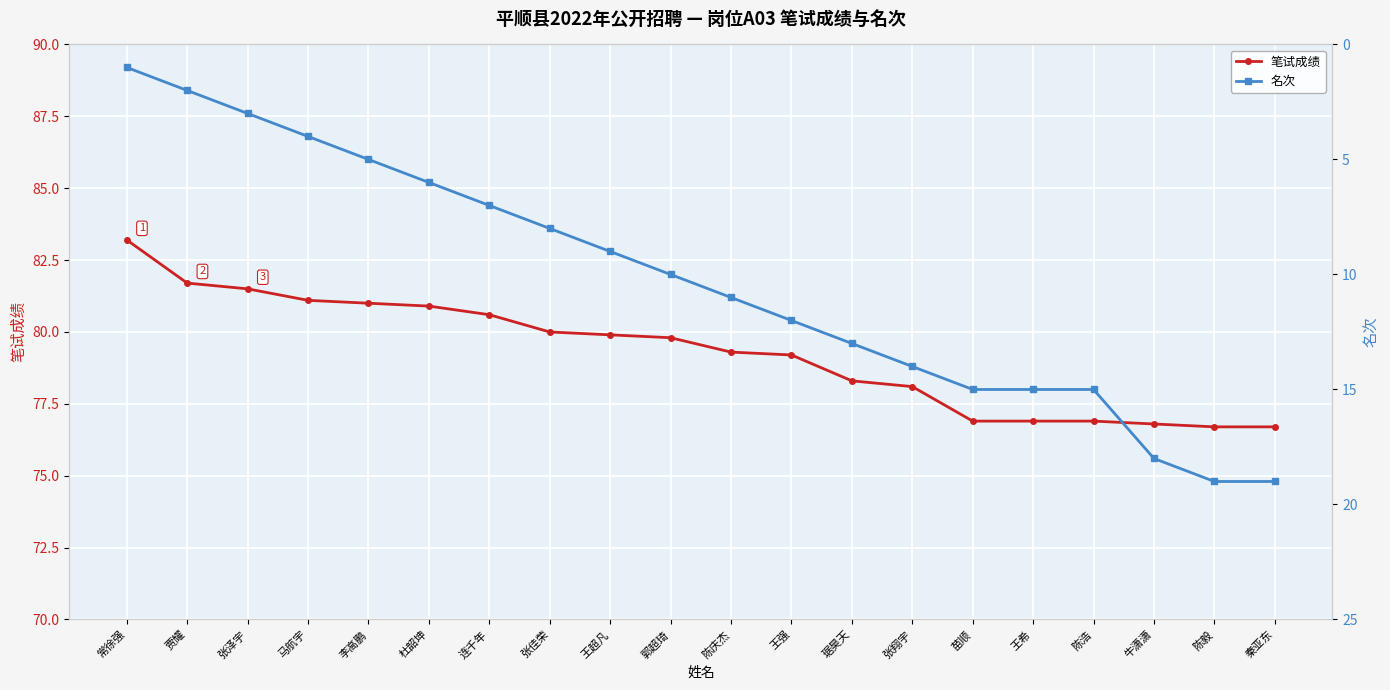

How many data points does each series have?

20